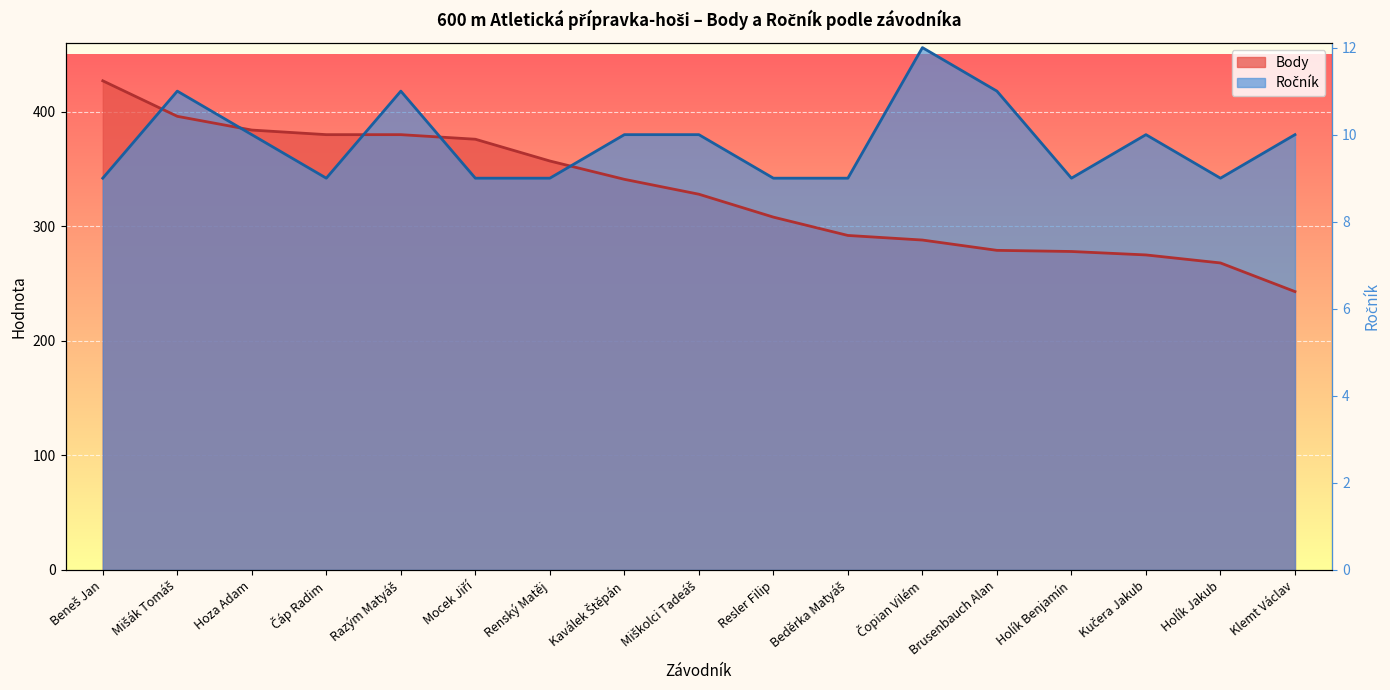

After their last crossing, which series has the higher values: Body or Ročník?

Ročník